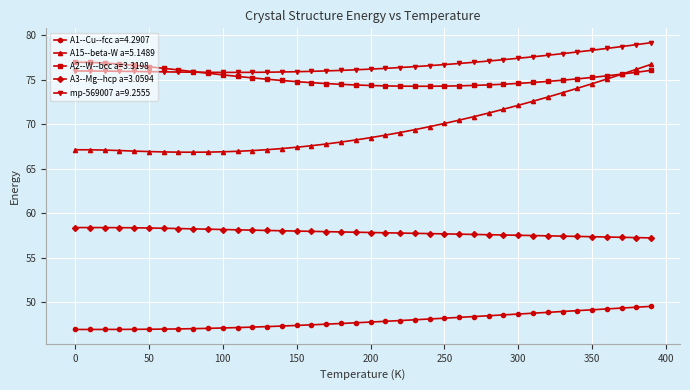

What is the maximum value shown in the chart?

79.1